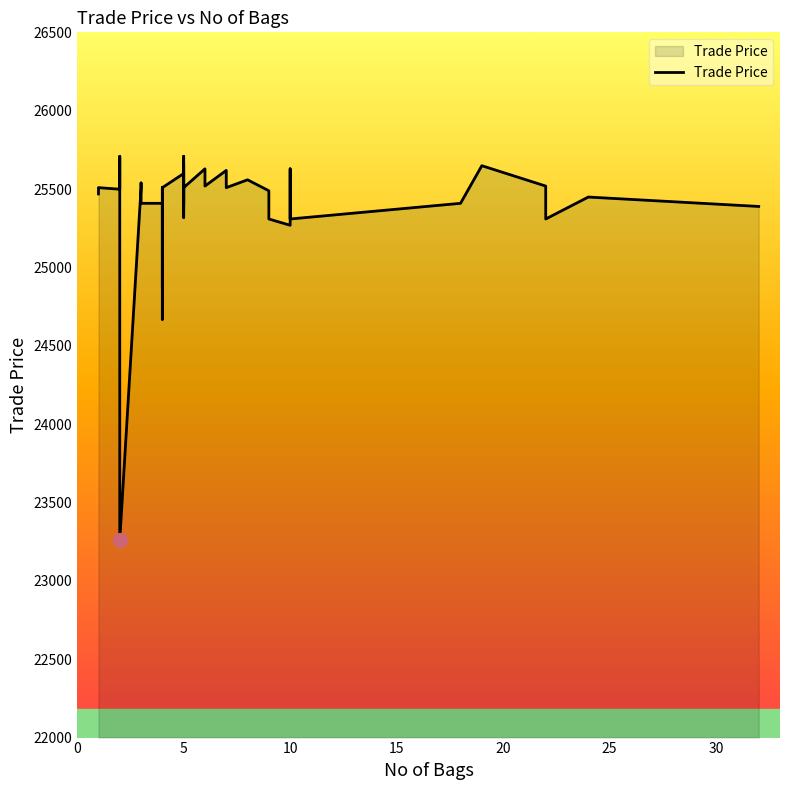

How many points are lower than both their immediate neighbors (excluding endpoints)?

12